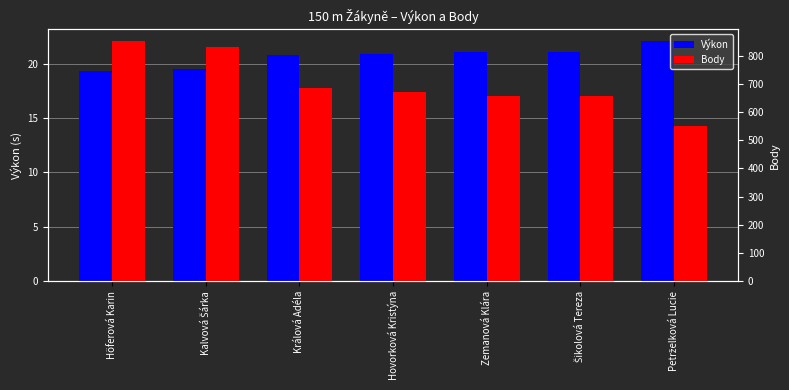

What position from the right is Králová Adéla?

5